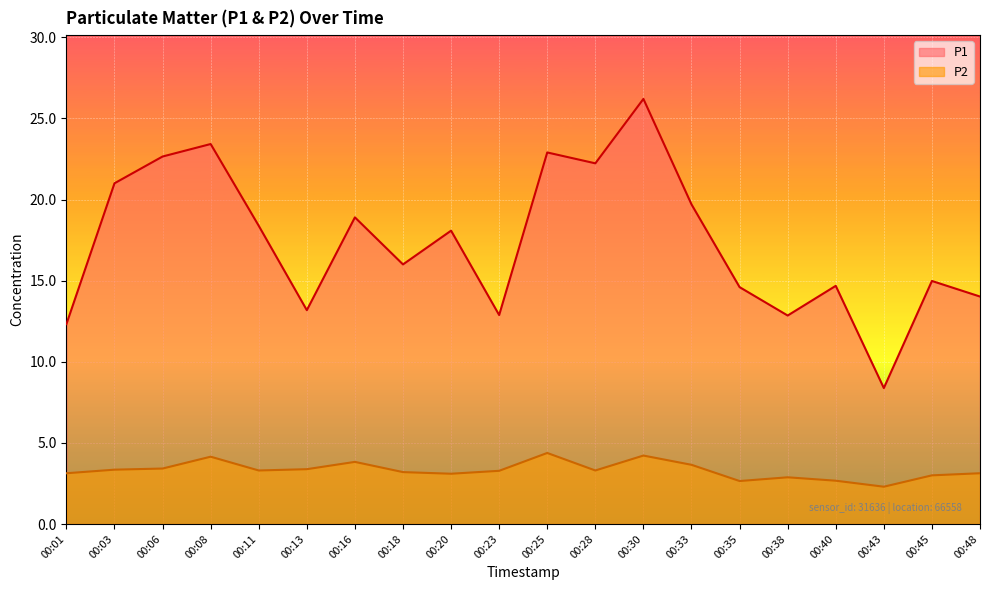

How many categories are shown in the chart?

20